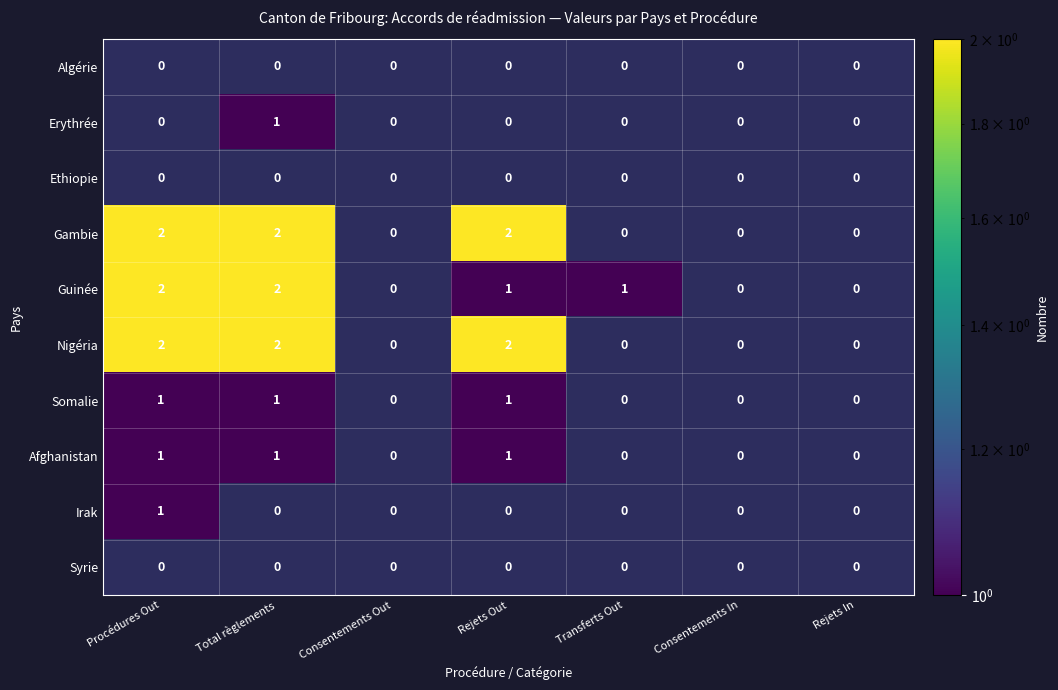

Is it true that Erythrée equals 1 at Total règlements?

True